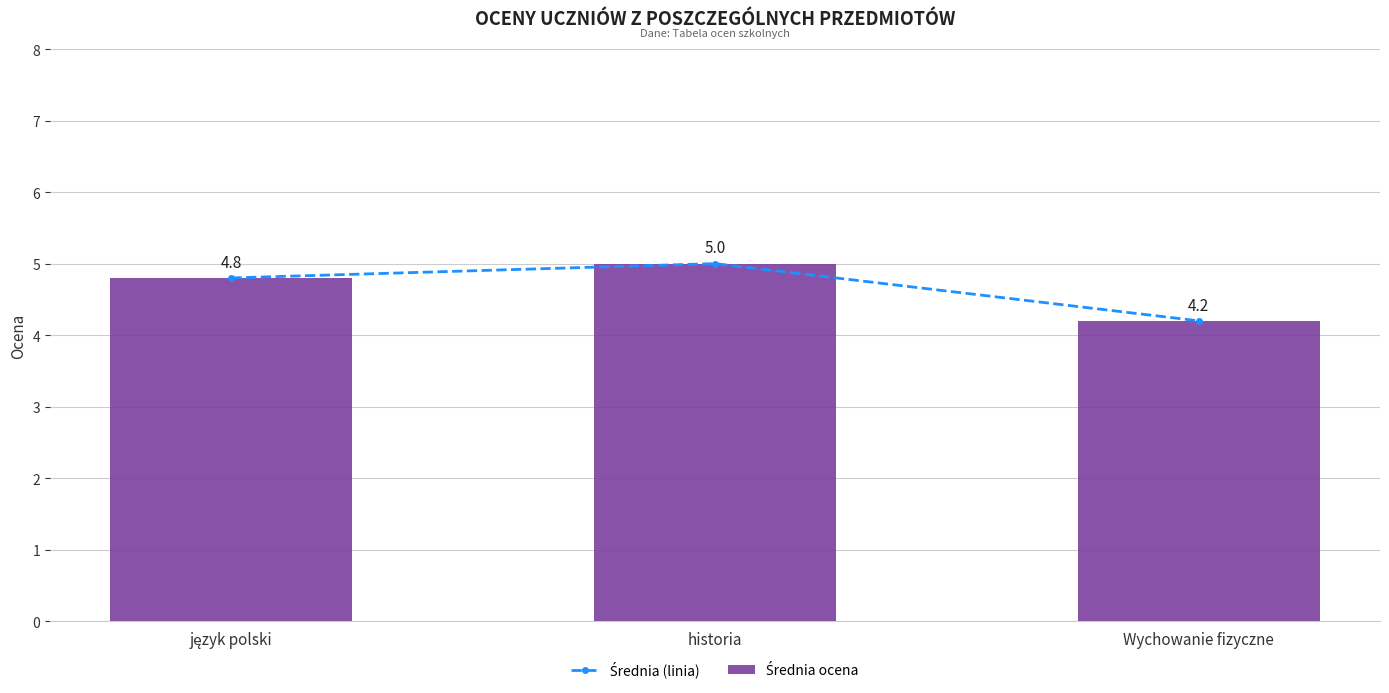

What are all the series names shown in the legend?

Średnia (linia), Średnia ocena